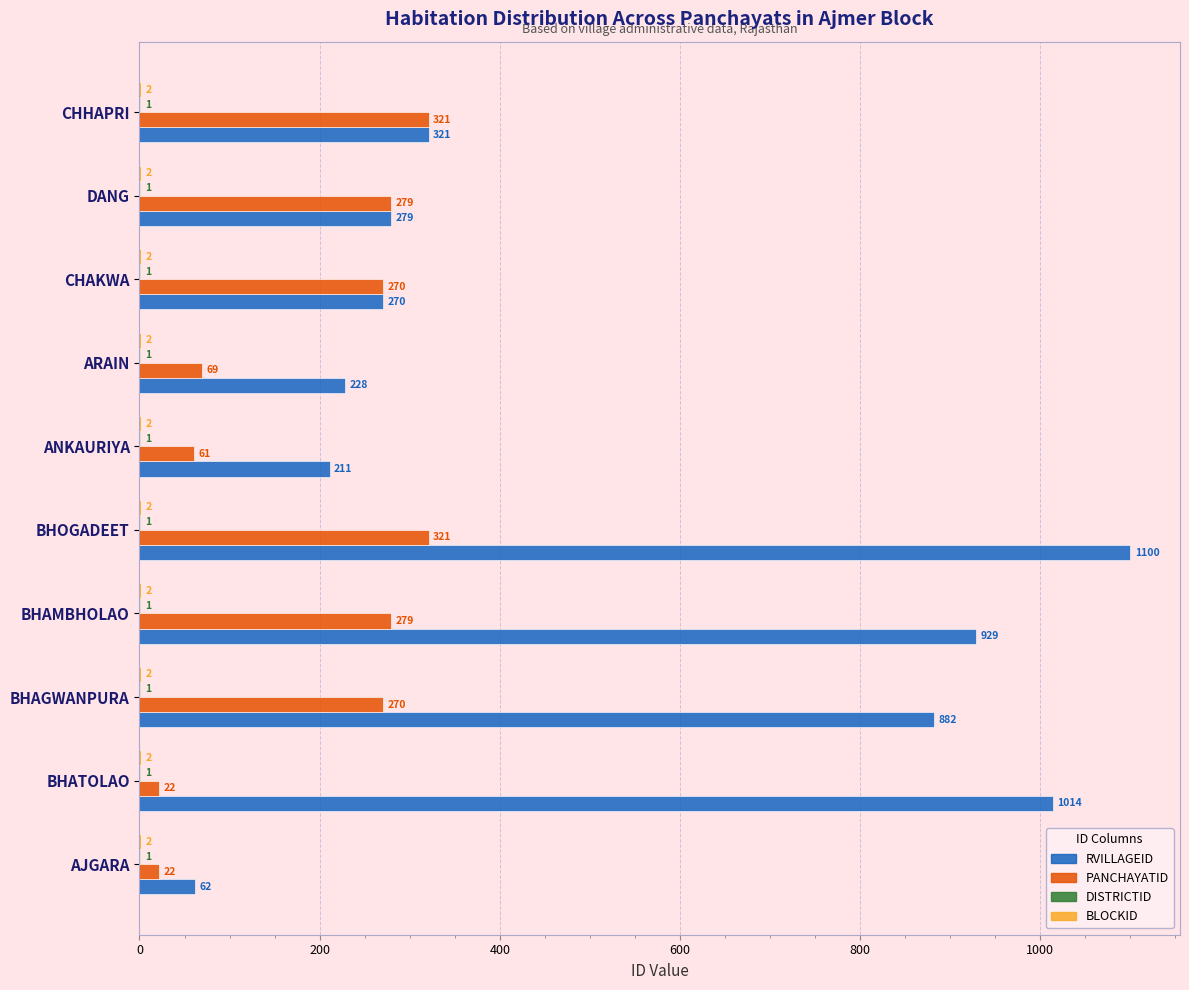

Between AJGARA and BHATOLAO, which series saw the biggest shift?

RVILLAGEID